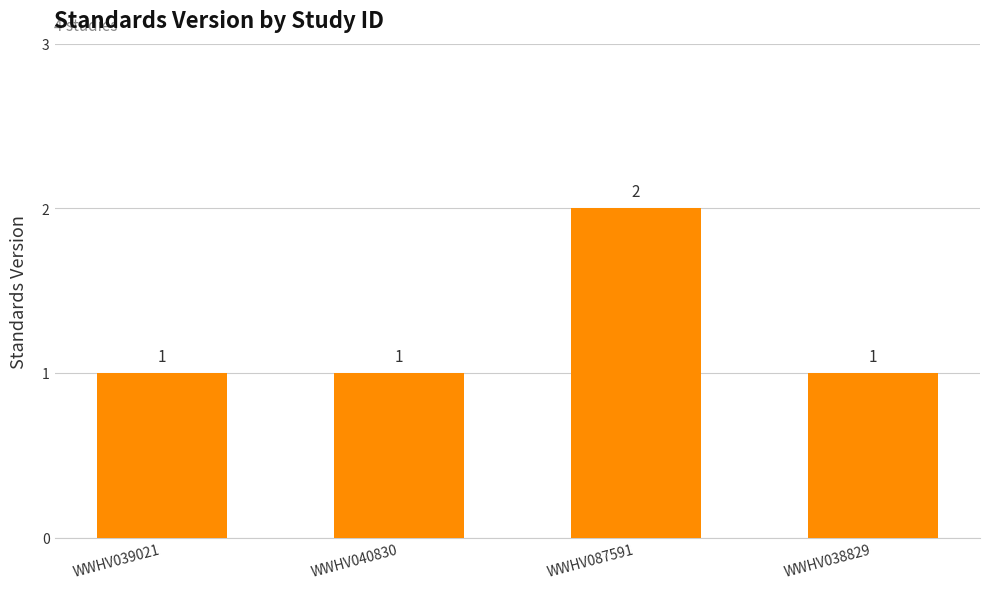

Is it true that the value at WWHV038829 is 1?

True